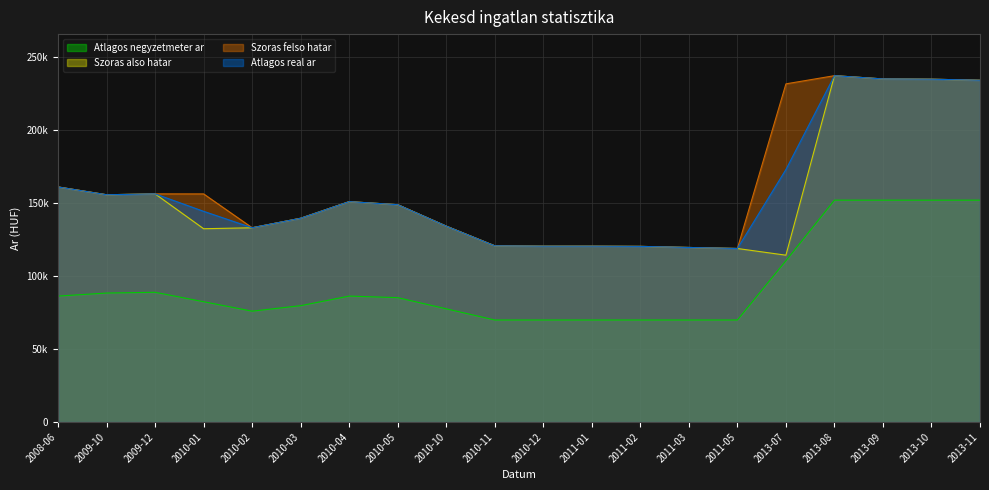

What is the smallest value displayed?

69892